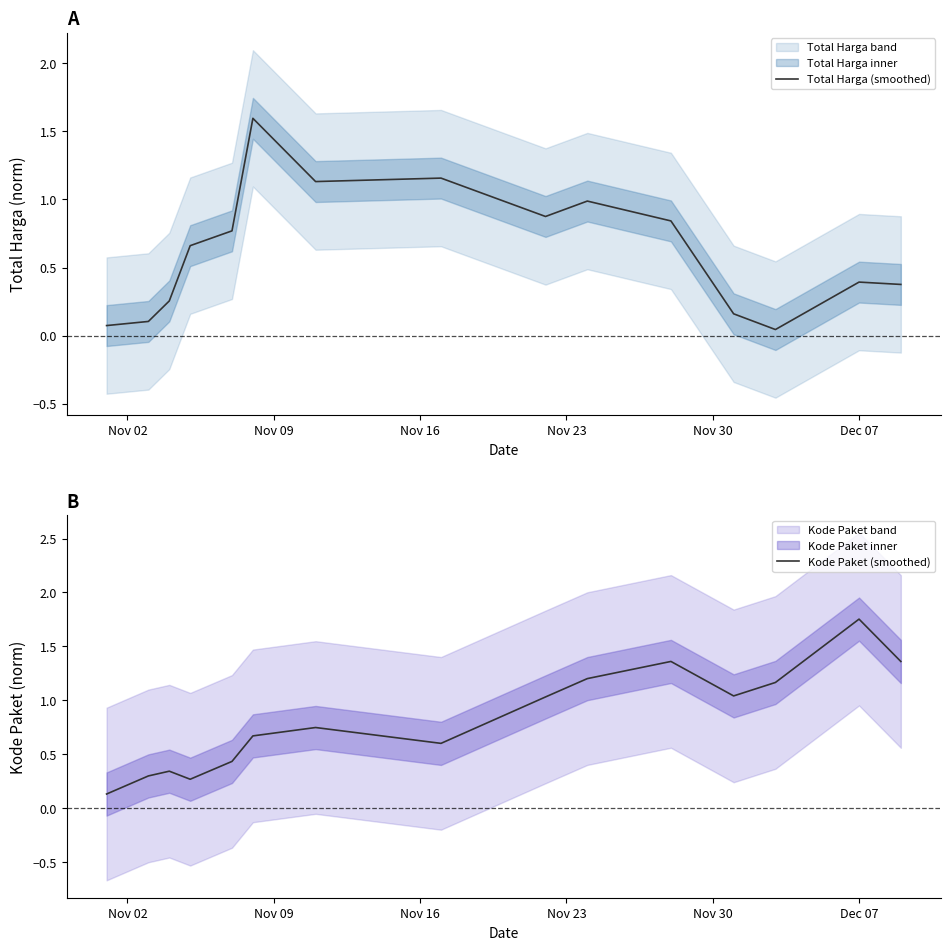

How many times do Total Harga (smoothed) and Kode Paket (smoothed) cross each other?

2